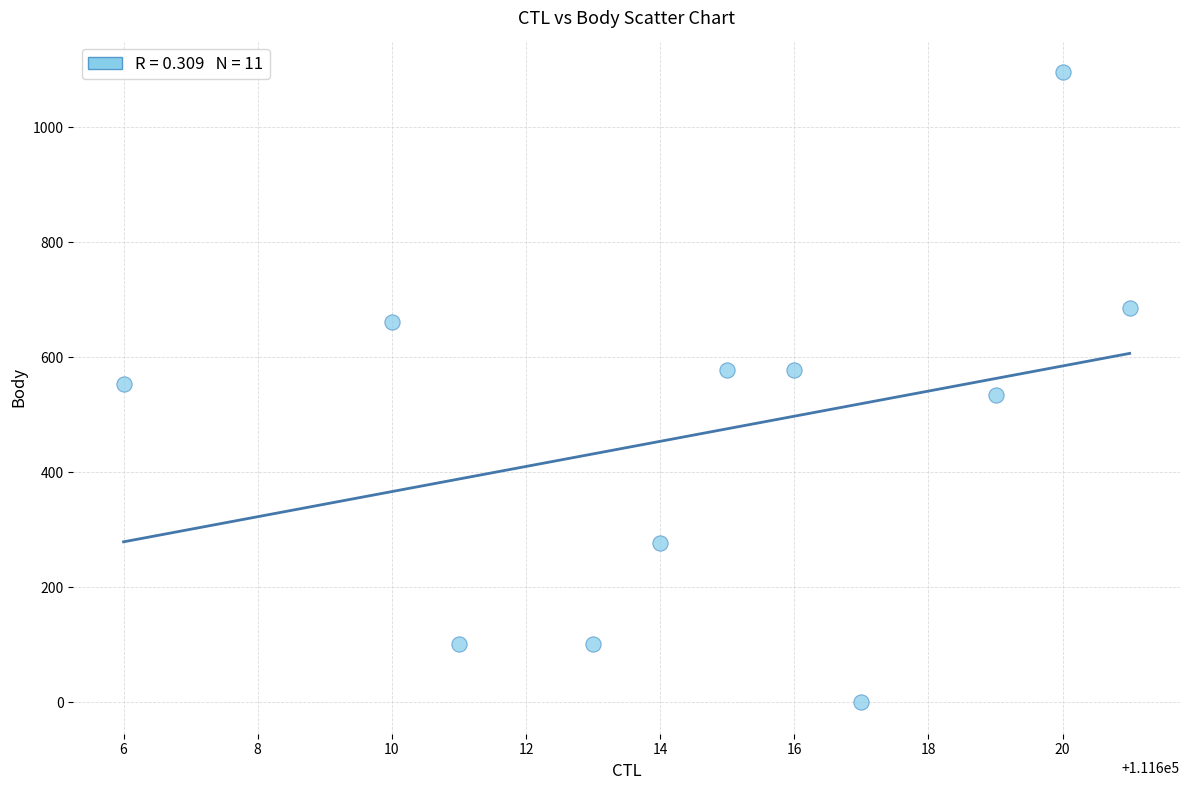

What is the average Y value?

470